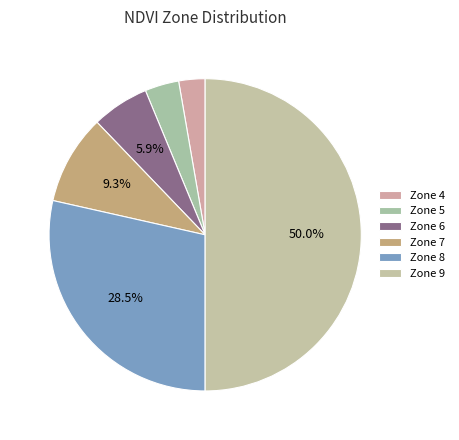

How many segments does this pie chart have?

6